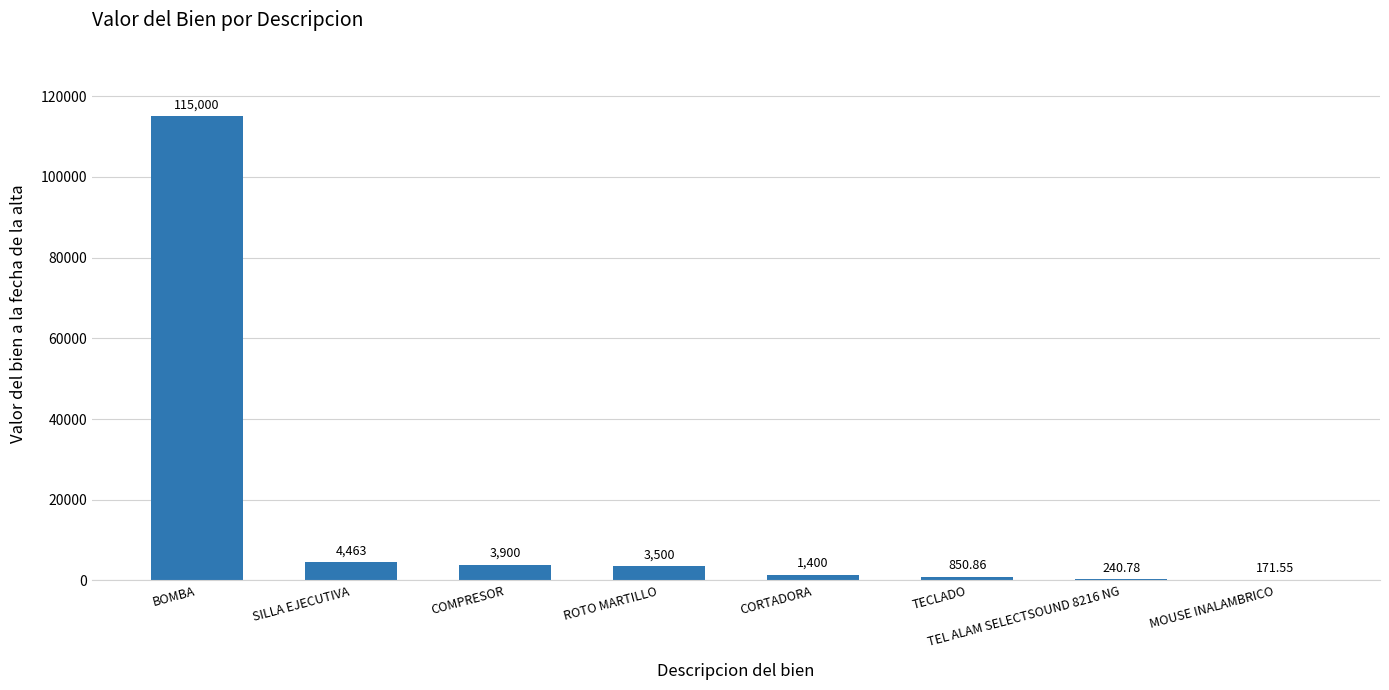

Where is the data nearest to the value 57585?

SILLA EJECUTIVA